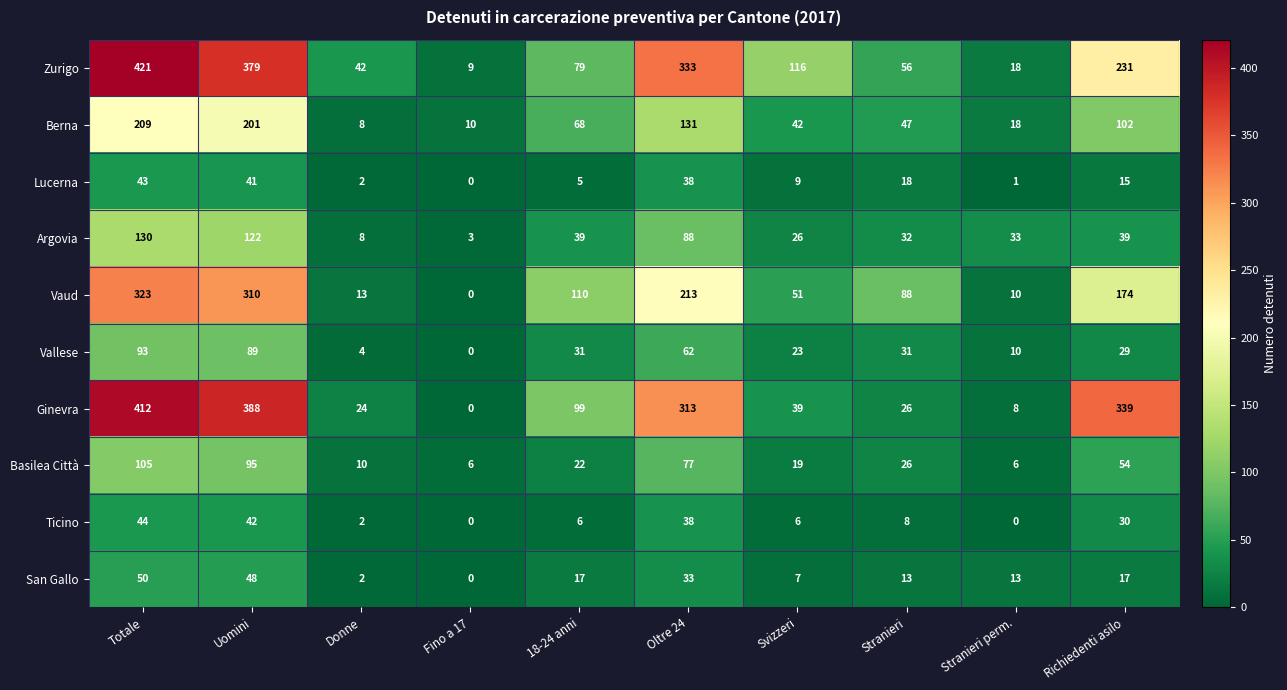

At which label does Vallese first exceed 31?

Totale